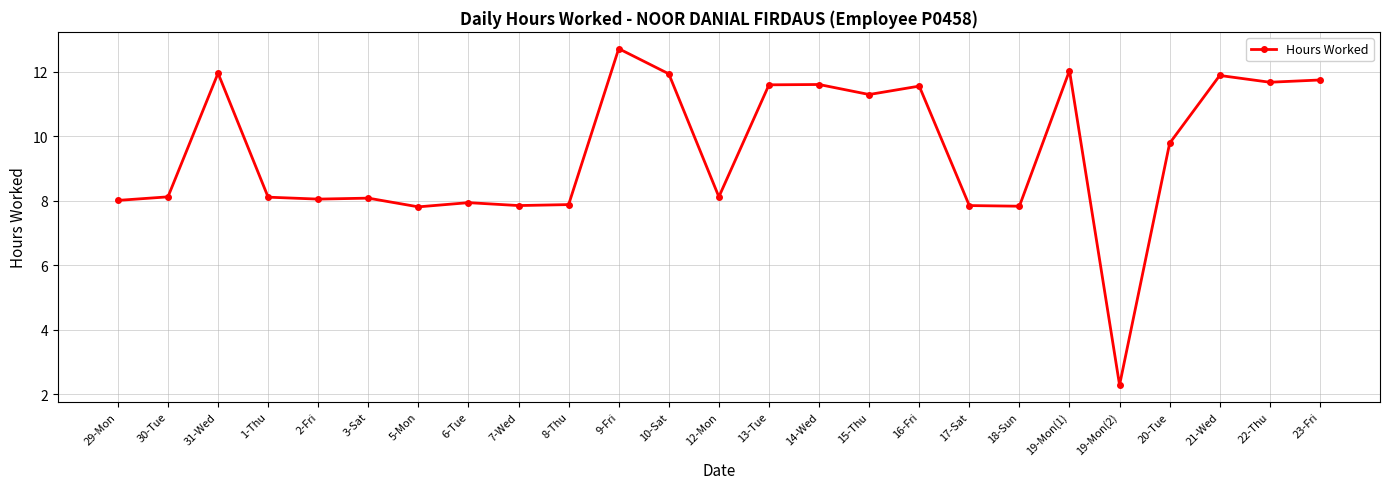

The chart shows a value of 2.0 at 29-Mon. True or false?

False